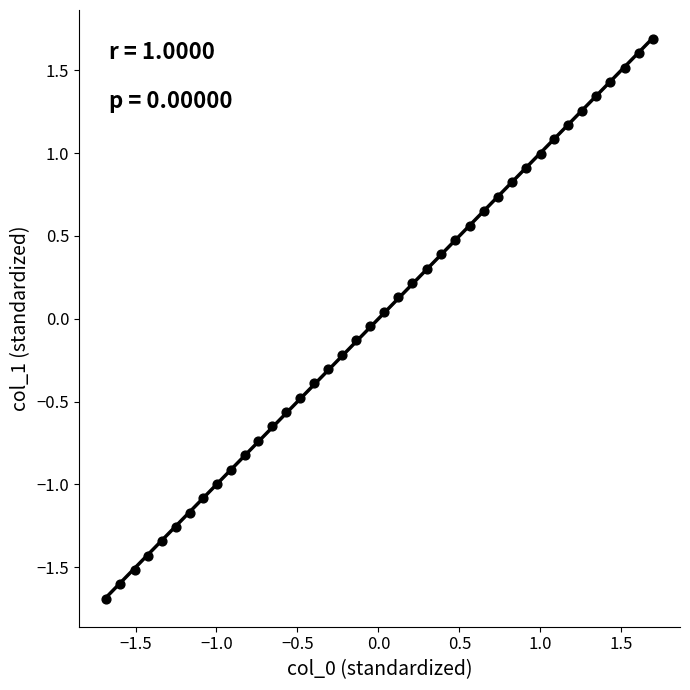

What is the range of X values (max minus min)?

3.4